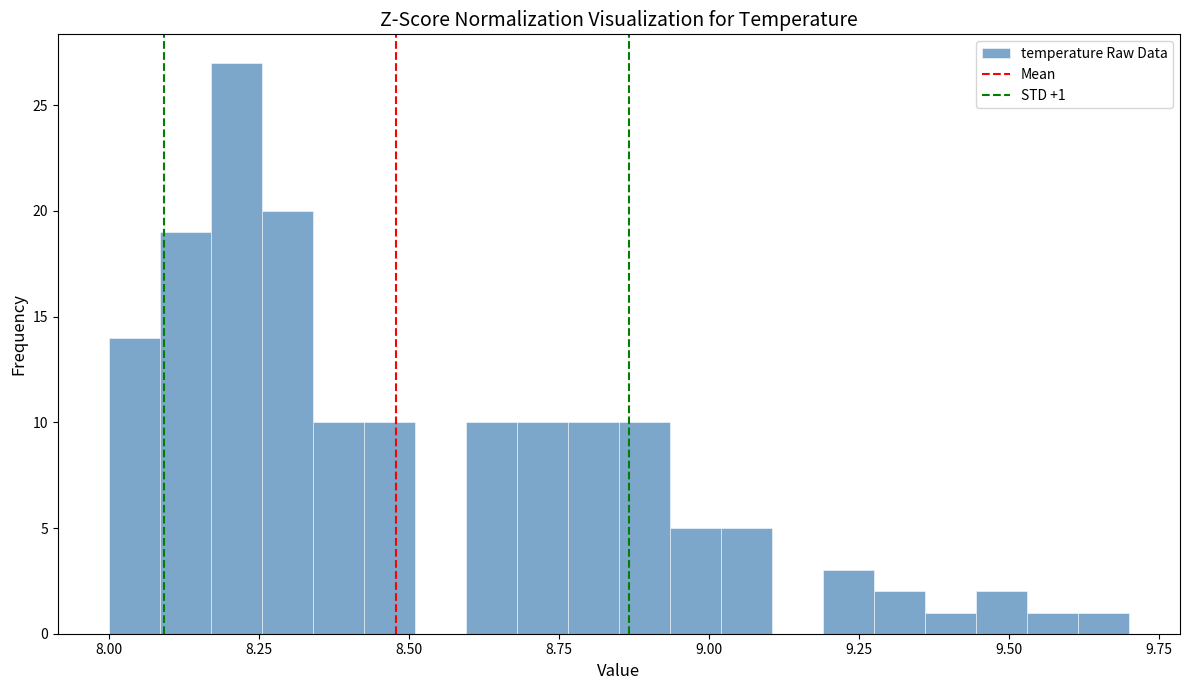

Read against the x-axis, roughly where is the centre of the tallest bar?

8.20